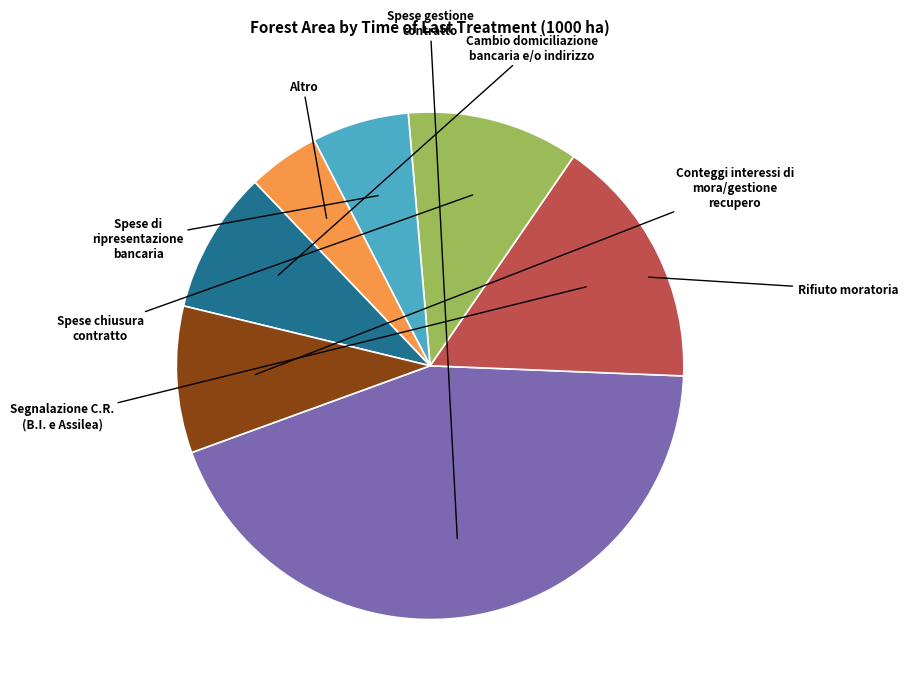

Count the number of slices in the pie.

7